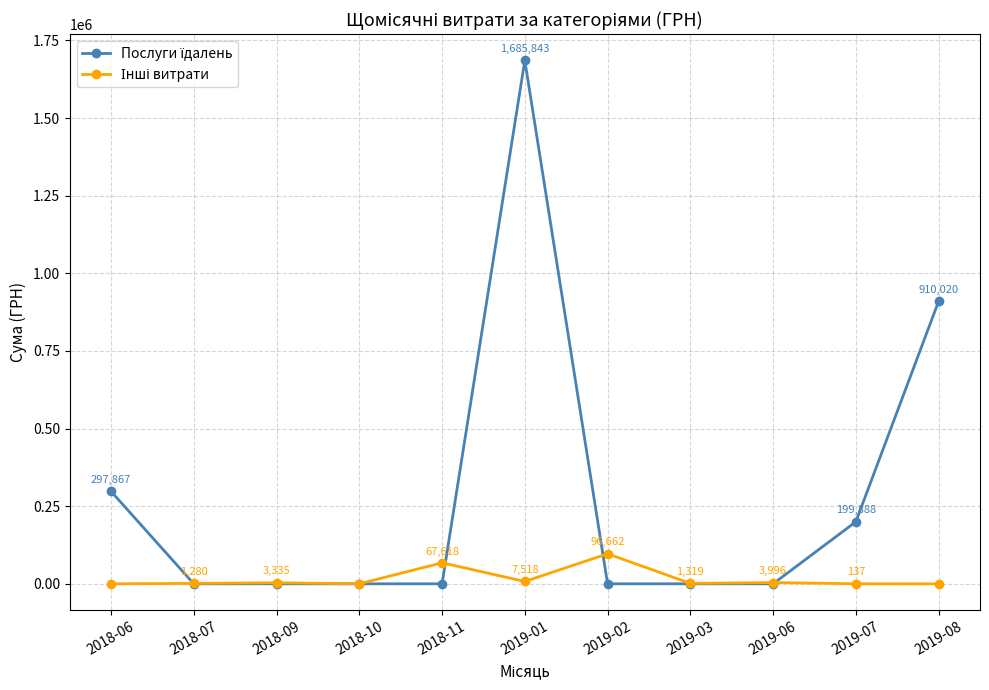

At how many categories does at least one series exceed 1122974?

1